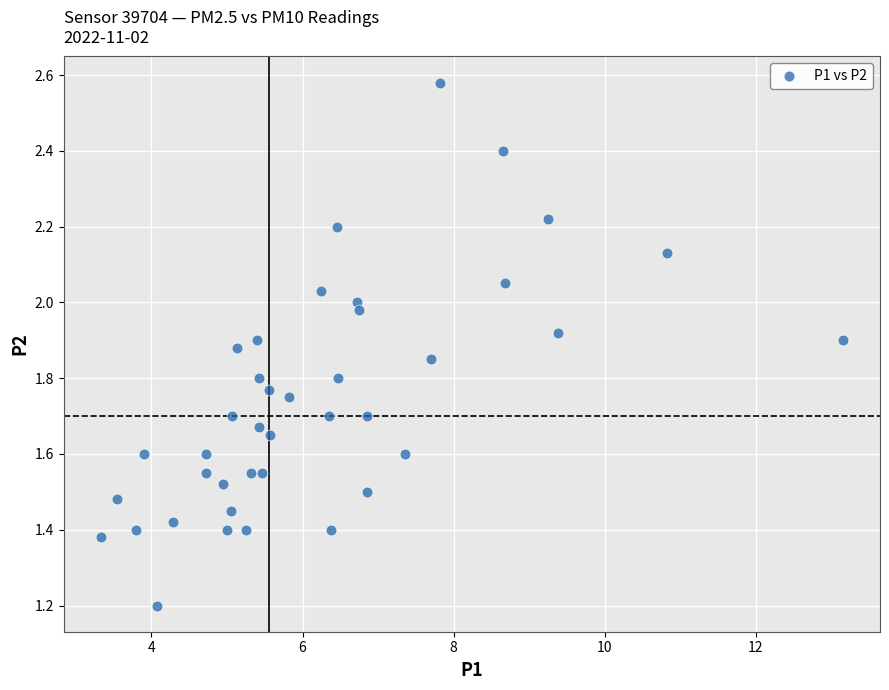

What Y value in the scatter plot is closest to 1?

1.2